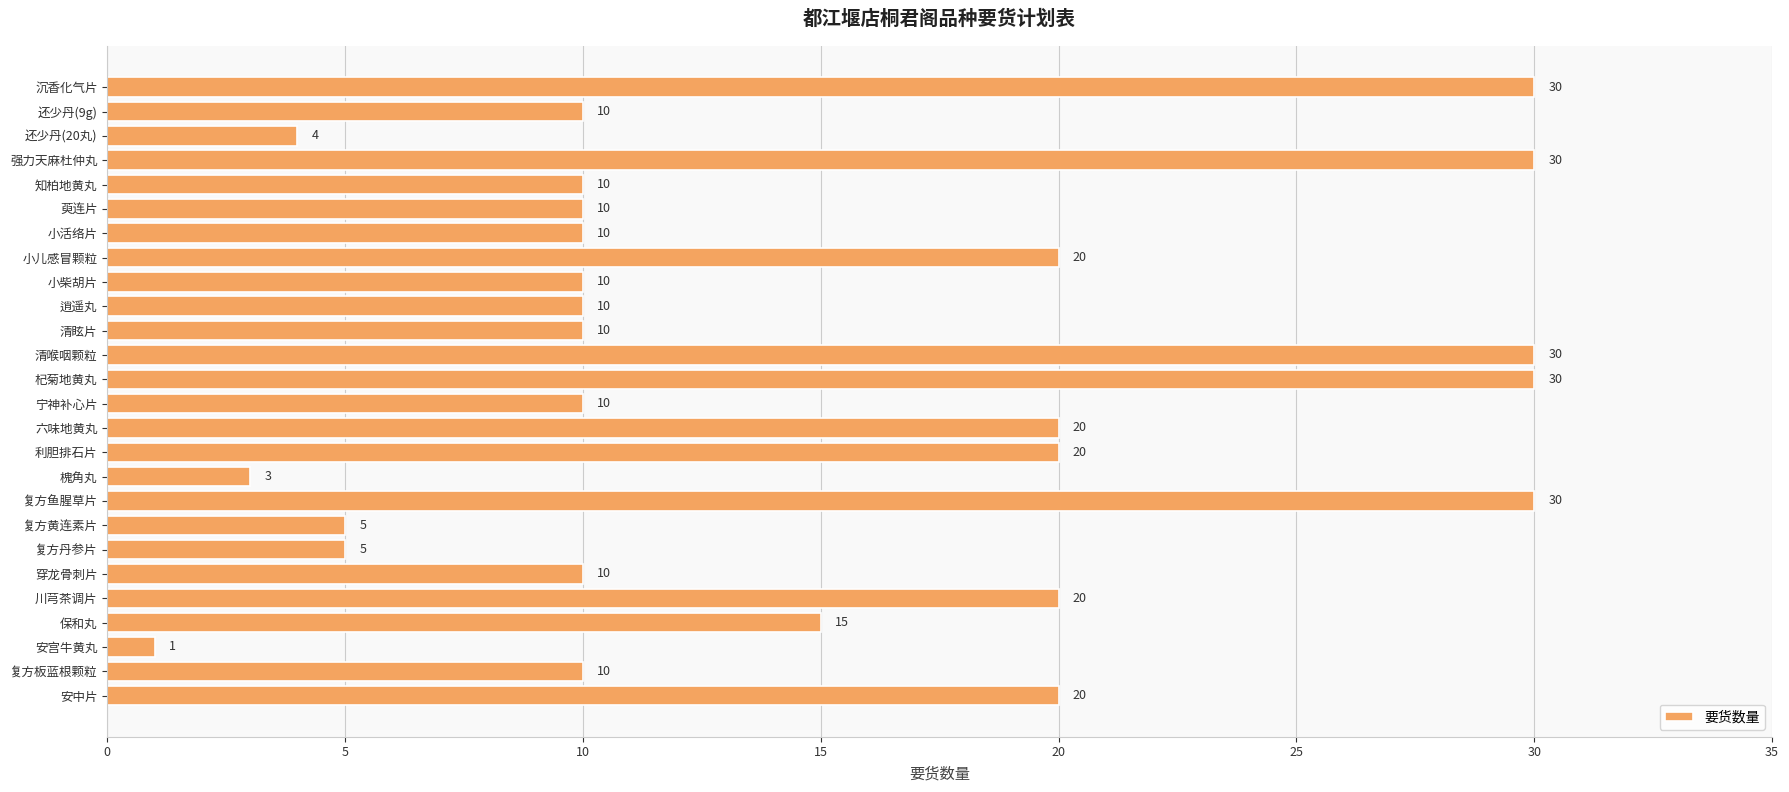

Which label corresponds to the smallest value in the chart?

安宫牛黄丸